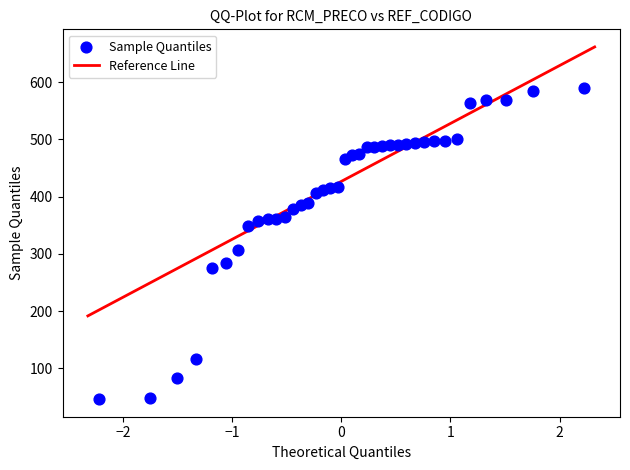

What Y value in the scatter plot is closest to 318?

306